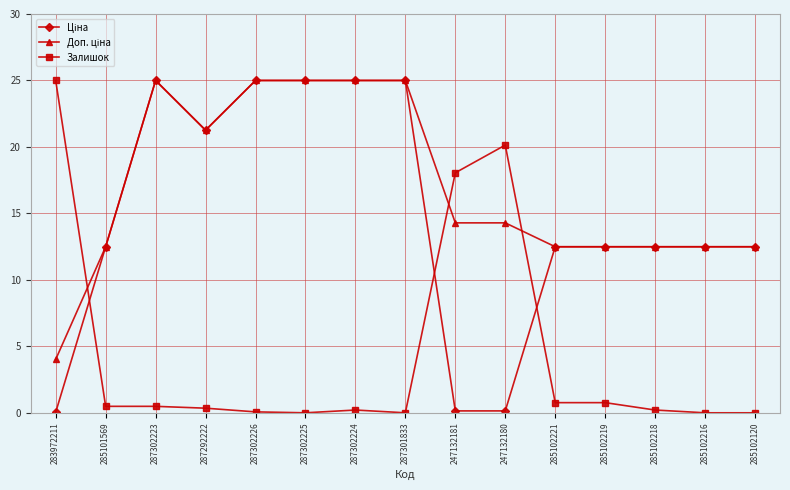

Which category has the highest value in the Залишок series?

283972211